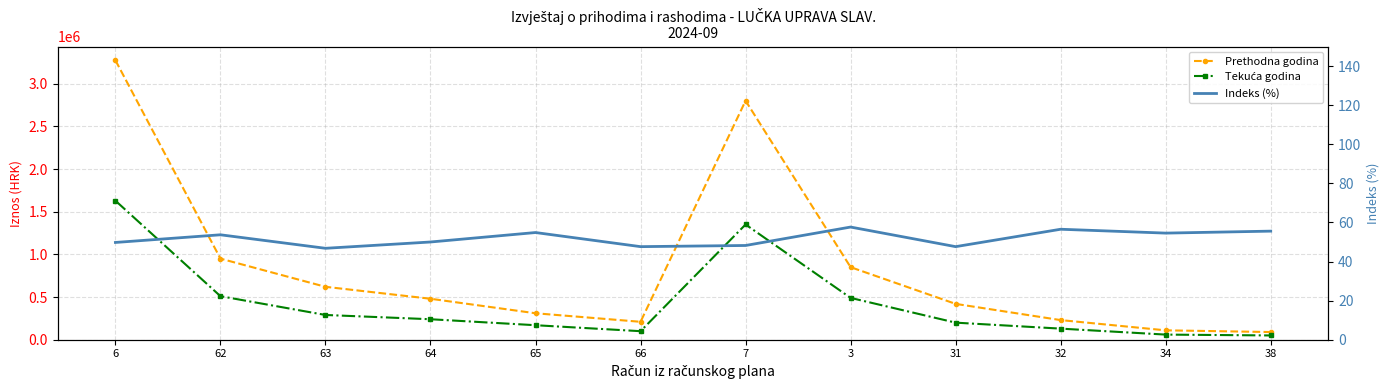

Rank the series at 7 from lowest to highest value.

Indeks (%), Tekuća godina, Prethodna godina